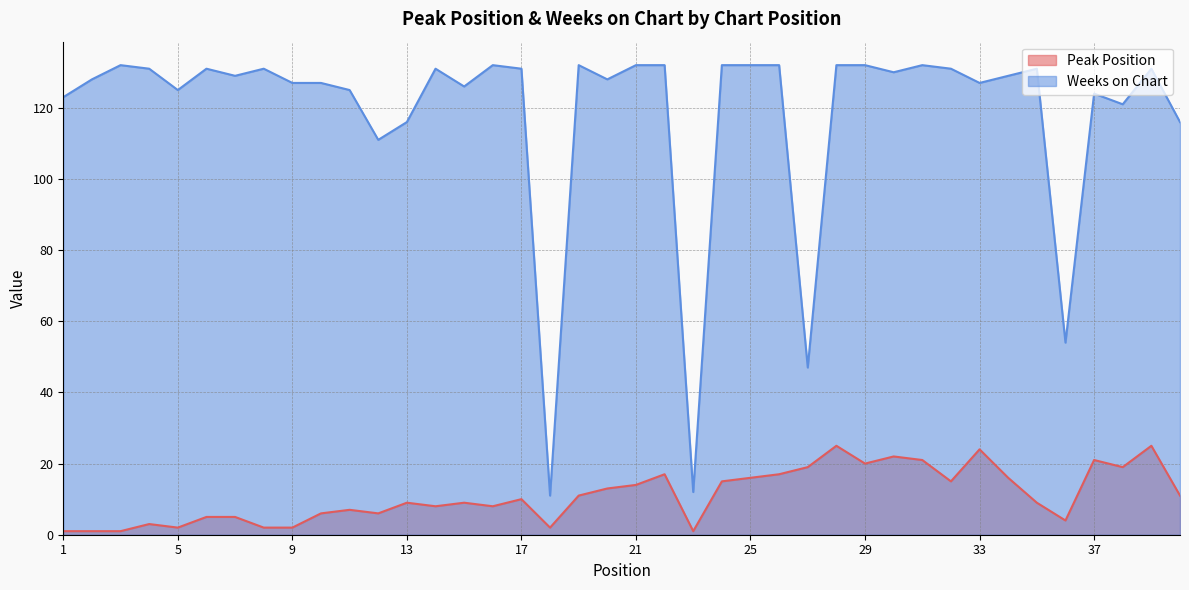

Reading left to right, what are all the values shown in this chart?

Peak Position: 1	1	1	3	2	5	5	2	2	6	7	6	9	8	9	8	10	2	11	13	14	17	1	15	16	17	19	25	20	22	21	15	24	16	9	4	21	19	25	11
Weeks on Chart: 123	128	132	131	125	131	129	131	127	127	125	111	116	131	126	132	131	11	132	128	132	132	12	132	132	132	47	132	132	130	132	131	127	129	131	54	124	121	131	116